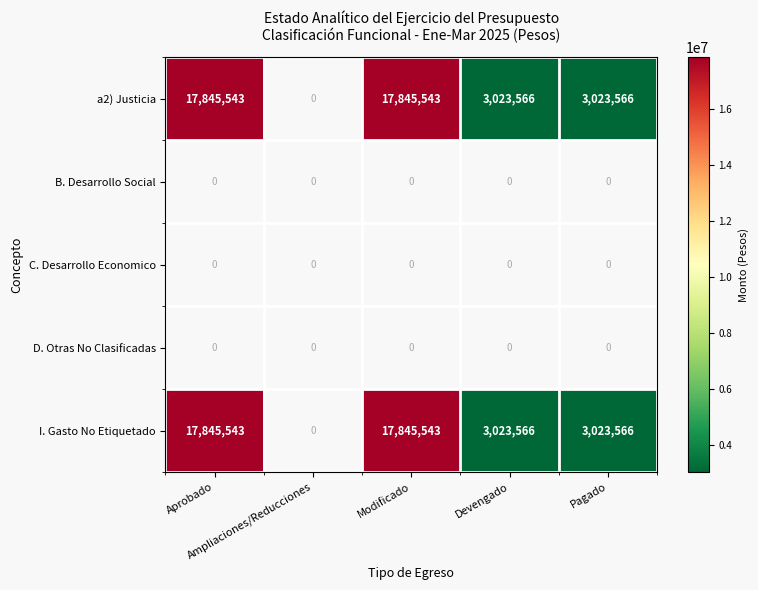

What is the difference between the maximum and second lowest values in the a2) Justicia series?

14821977